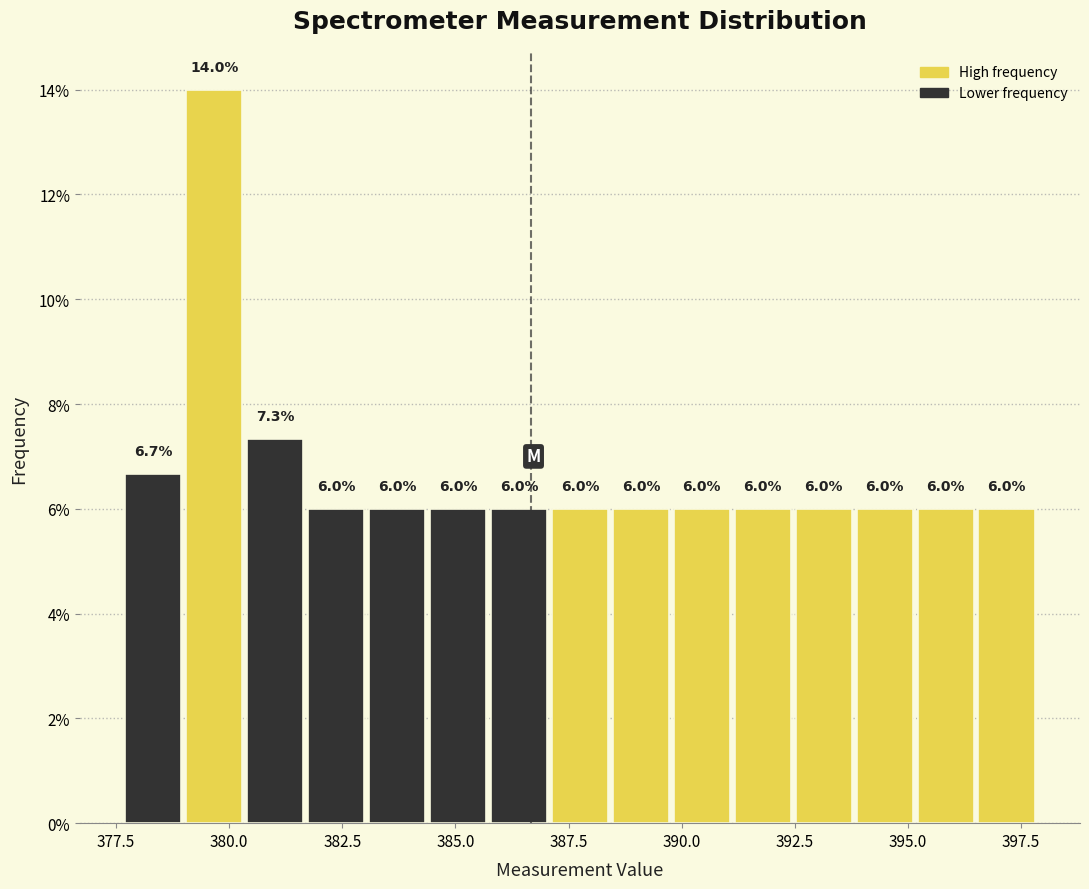

Around what value on the x-axis is the tallest bar? Give the approximate position of its centre, as read against the axis.

379.5